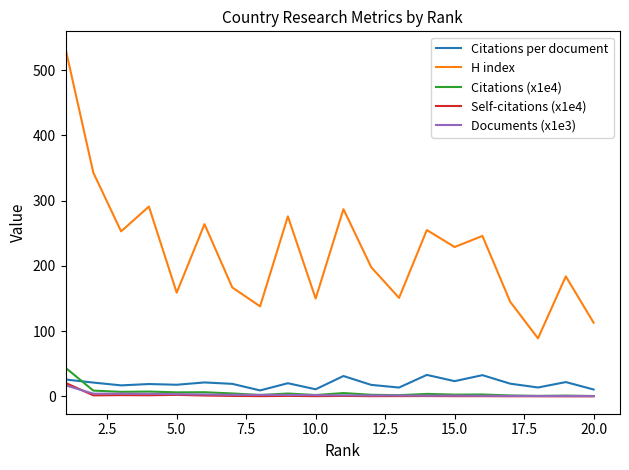

Which series has the largest total across all categories?

H index